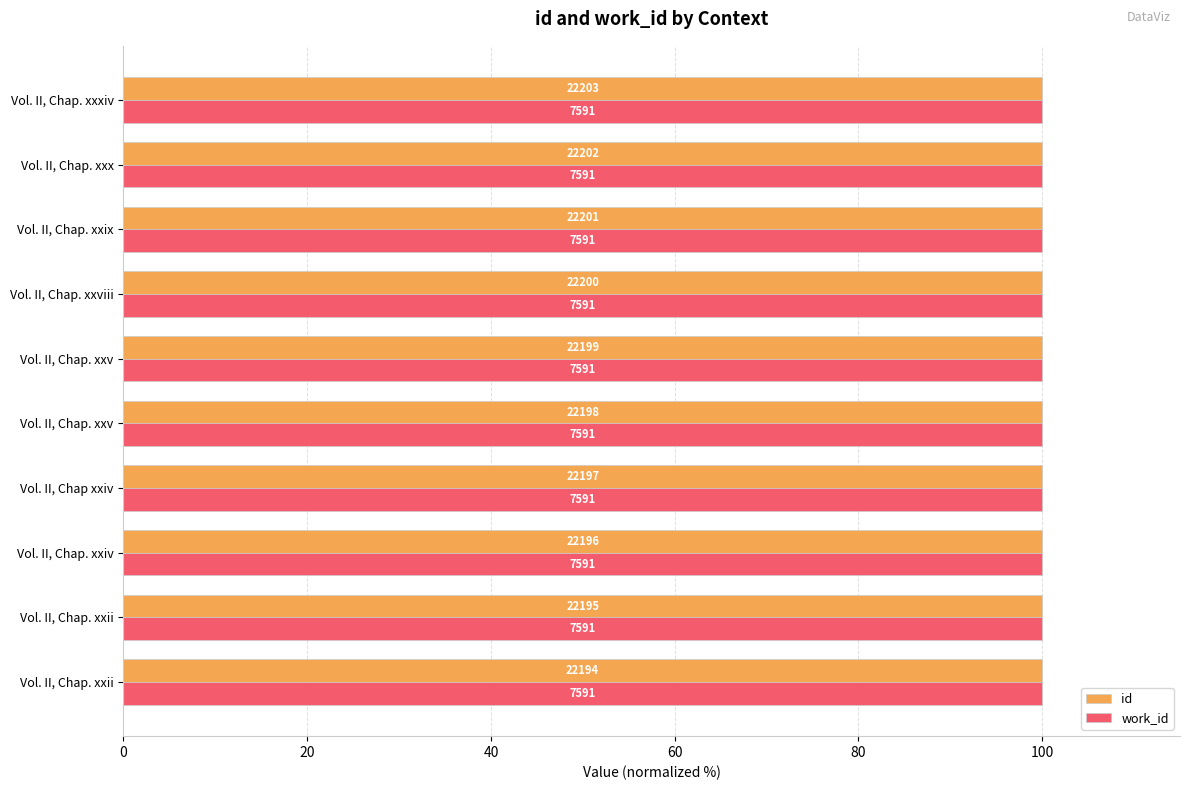

List the series in order of their peak value, highest first.

id, work_id